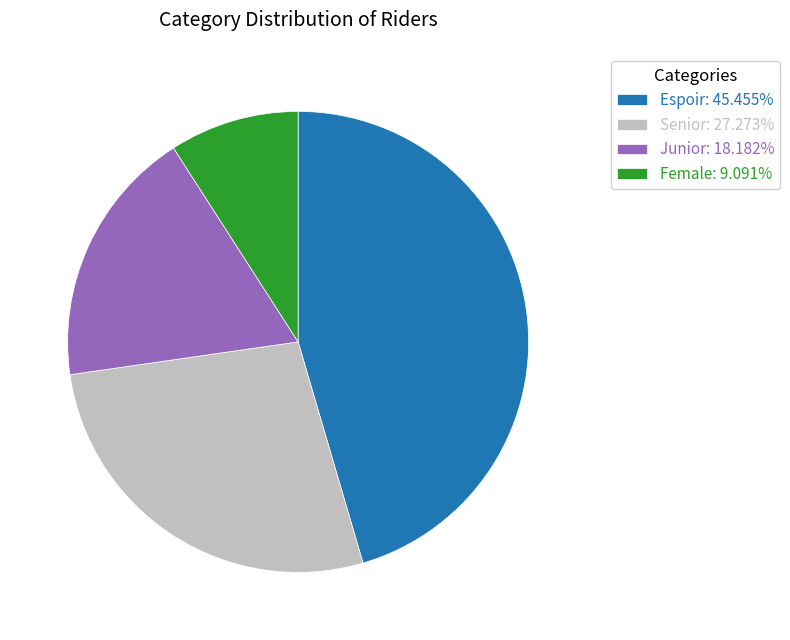

Do Female: 9.091% and Senior: 27.273% together represent more than half of the pie?

No